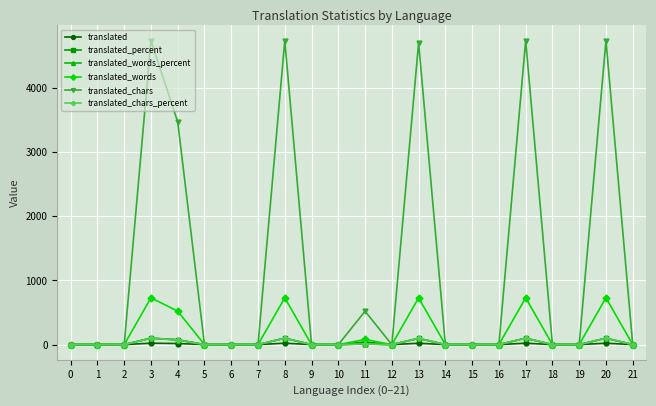

What is the maximum value for translated_words?

729.0